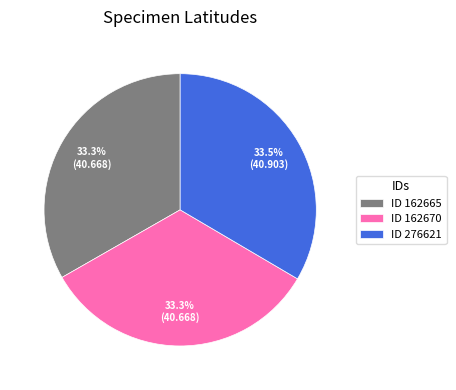

Count the number of slices in the pie.

3